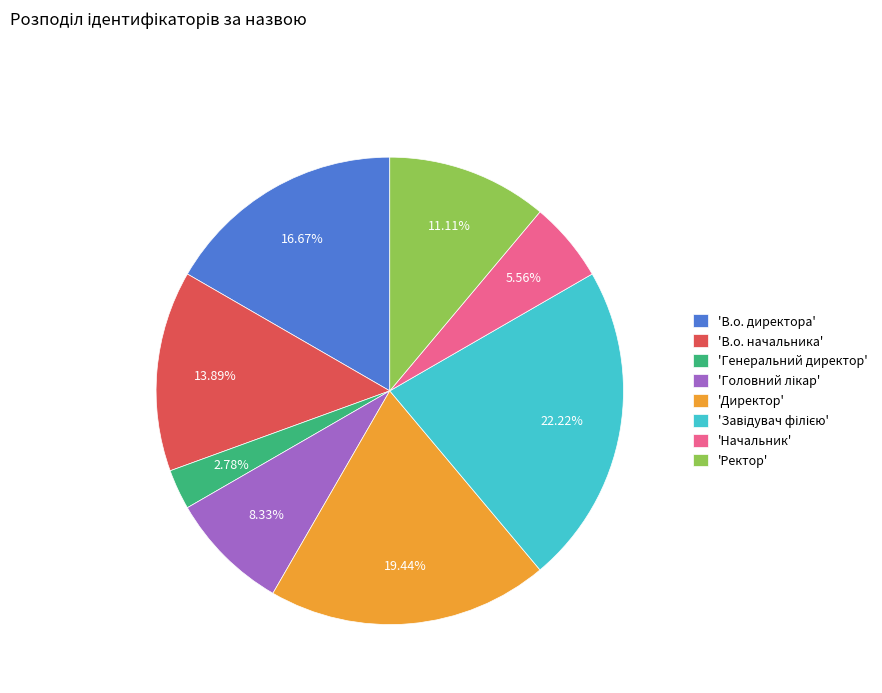

What is the smallest slice in the pie chart?

'Генеральний директор'